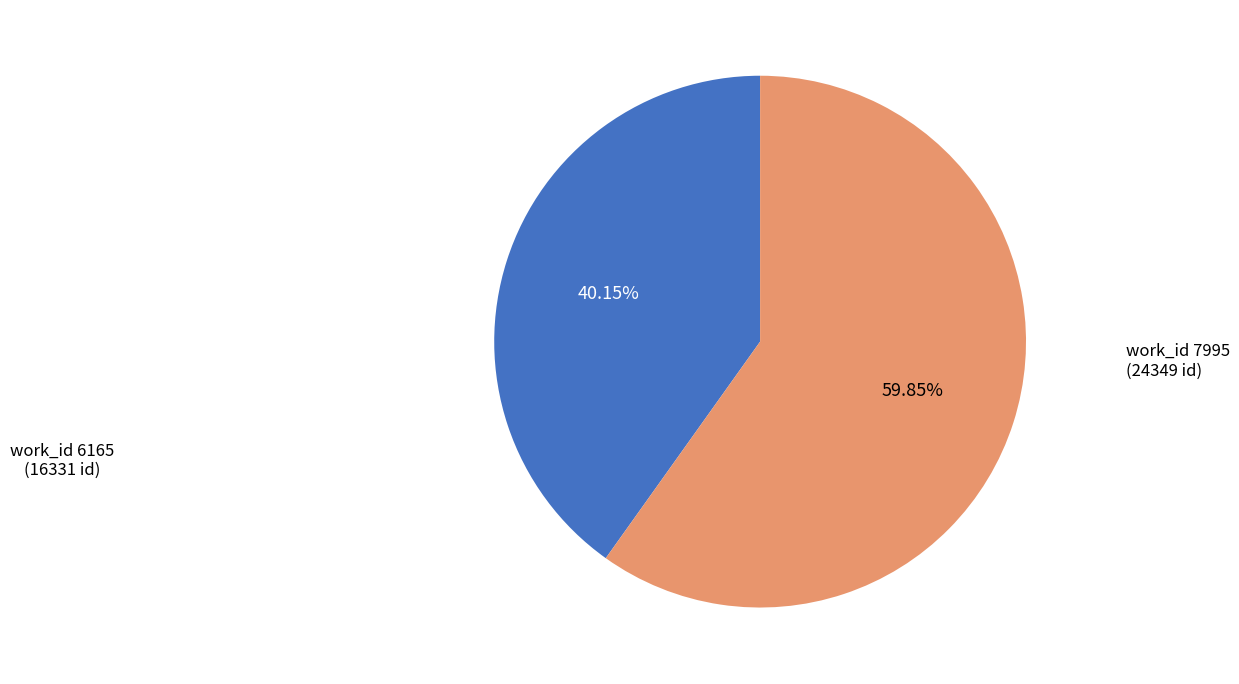

To the nearest percent, what is the difference between the largest and smallest slice percentages?

20%